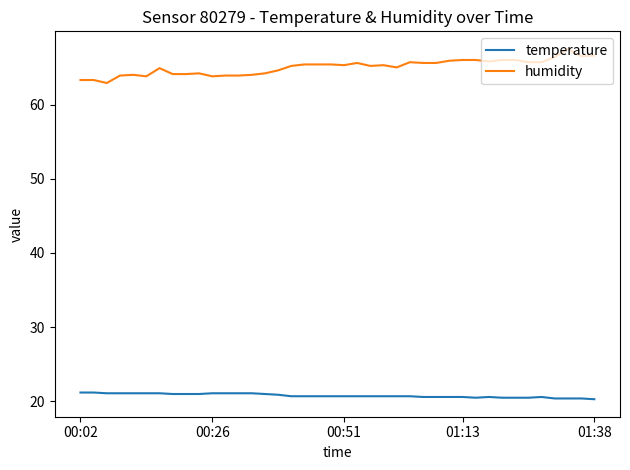

Which series has the largest total across all categories?

humidity